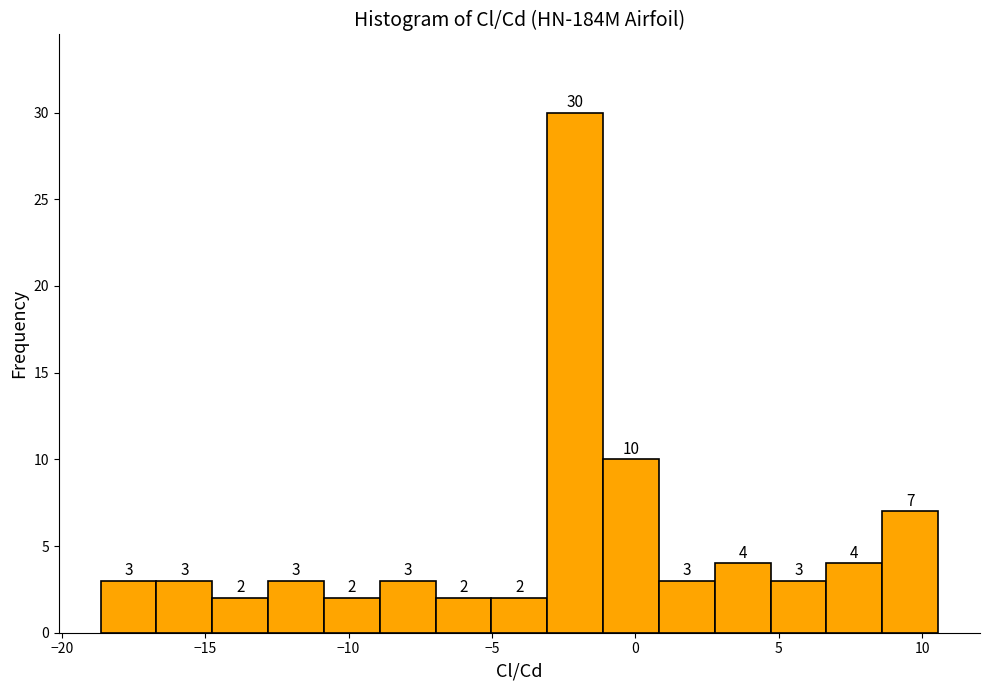

Around what value on the x-axis is the tallest bar? Give the approximate position of its centre, as read against the axis.

-2.0